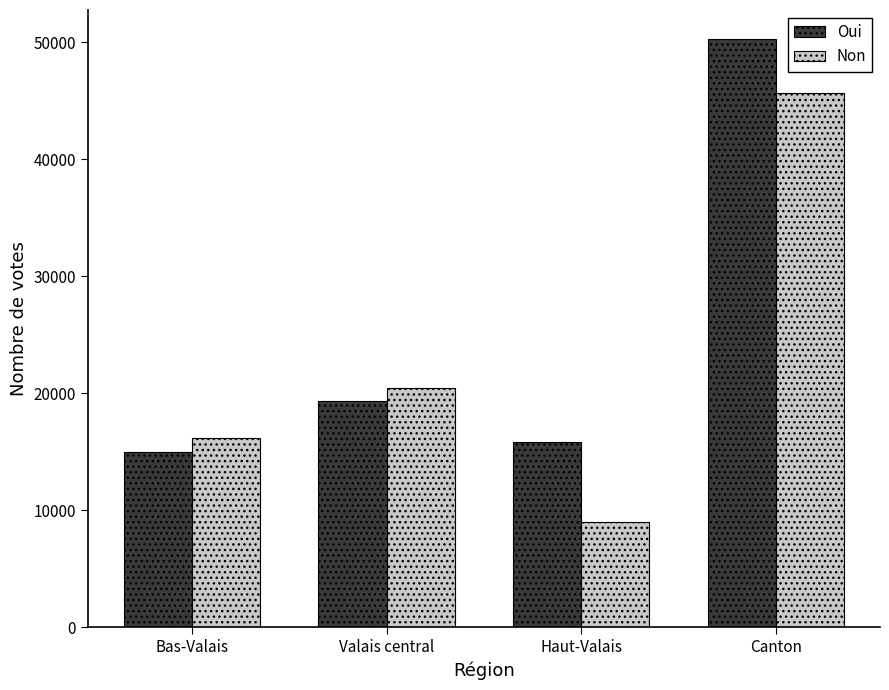

Rank the series by their maximum value, from lowest to highest.

Non, Oui